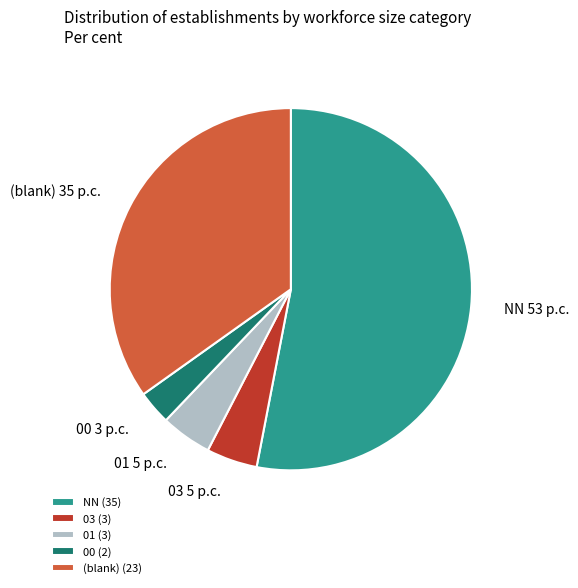

Which slice is the largest?

NN